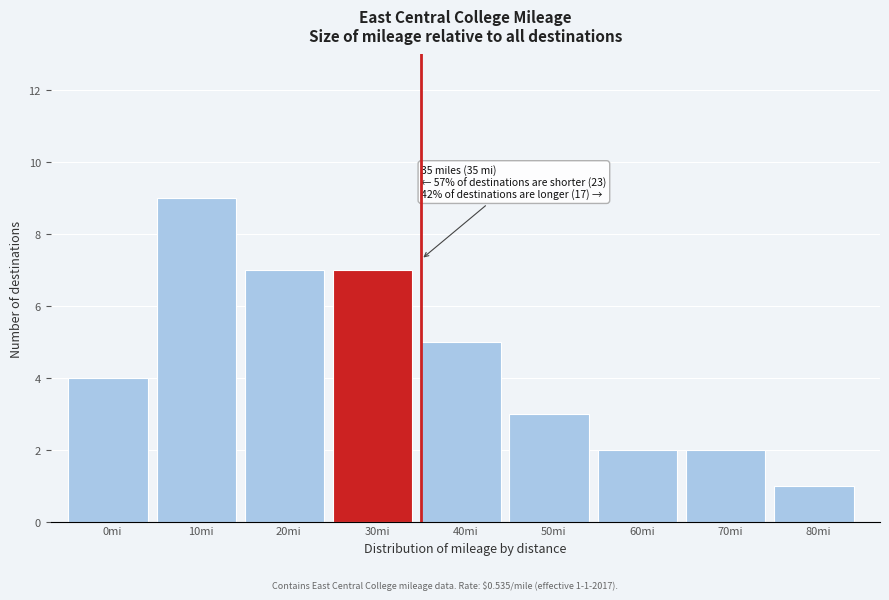

Reading left to right, extract all data points from this chart.

4	9	7	7	5	3	2	2	1